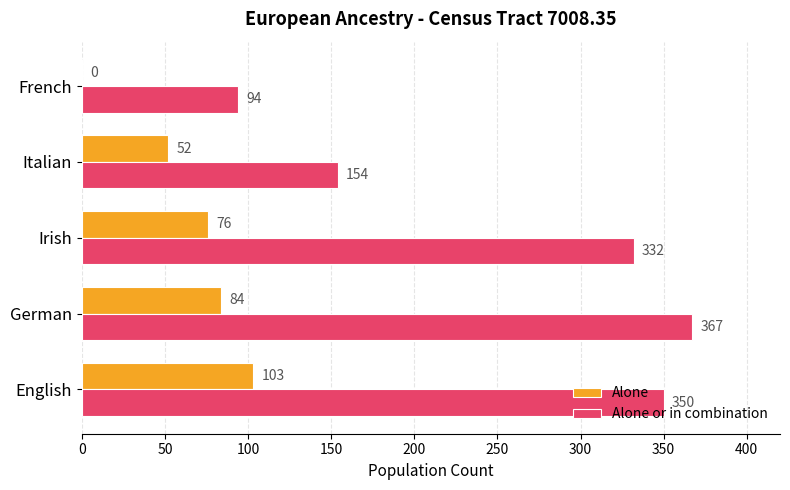

What value does the Alone or in combination series have at English, to the nearest 50?

350